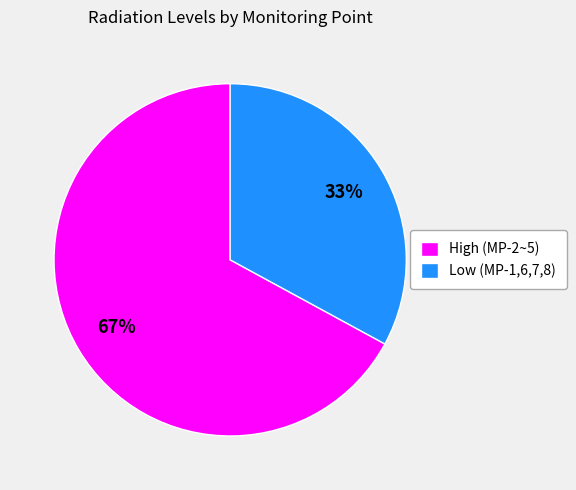

To the nearest percent, what portion does Low (MP-1,6,7,8) represent?

33%